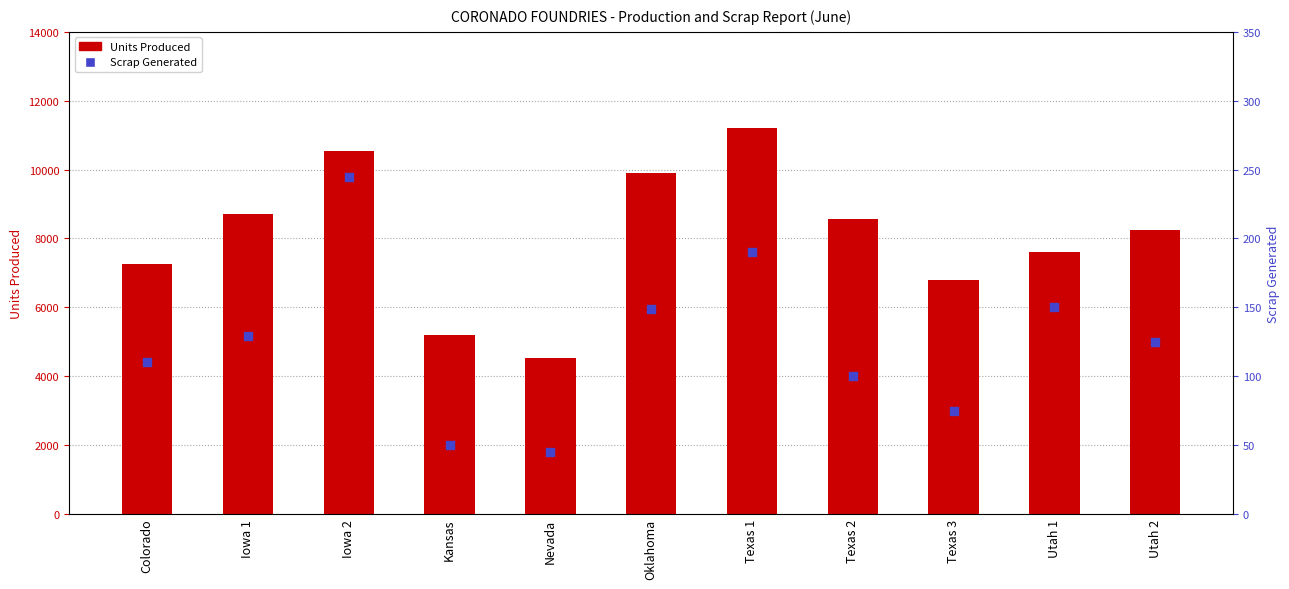

What is the total value across all series at Iowa 1?

8852